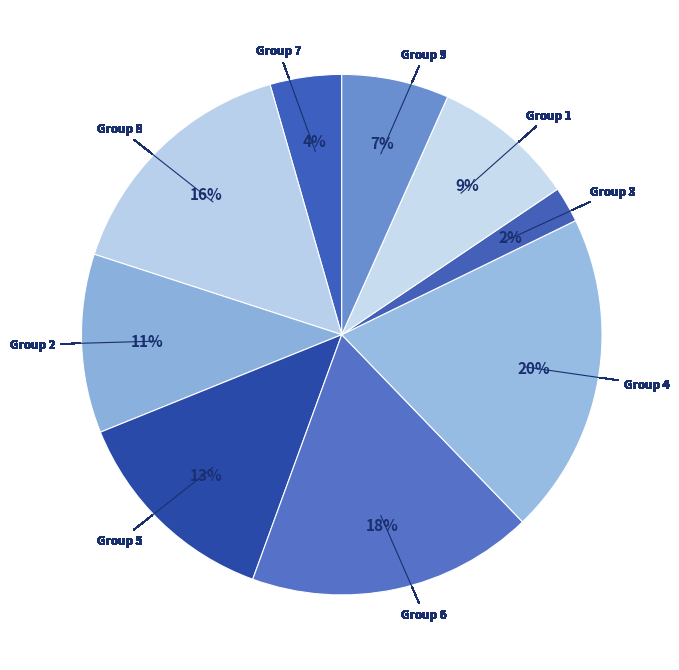

How many segments does this pie chart have?

9